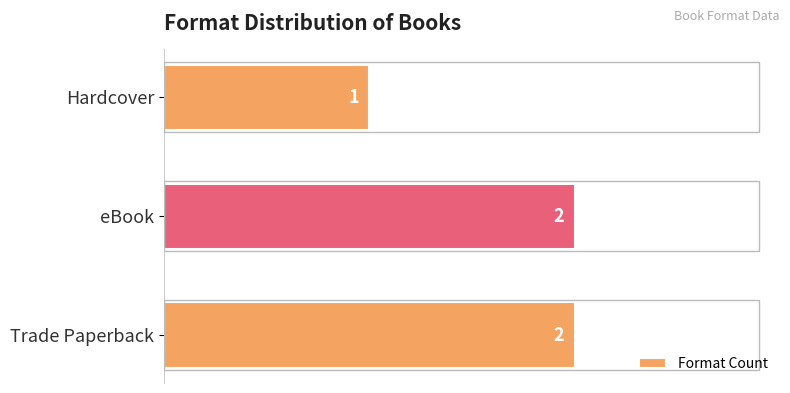

What is the minimum value shown in the chart?

1